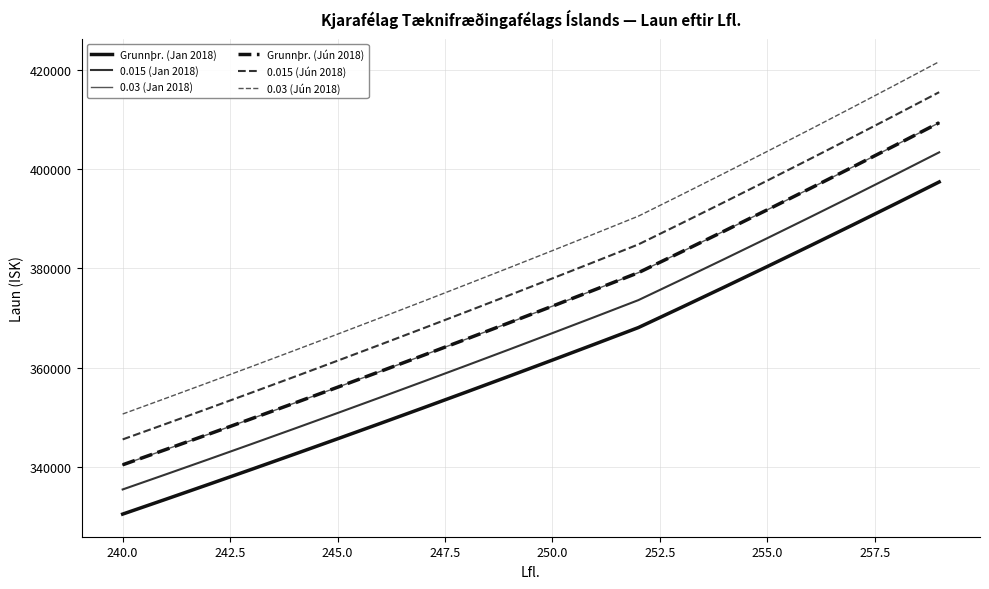

True or false: Grunnþr. (Jan 2018) and 0.03 (Jún 2018) cross at least once.

False